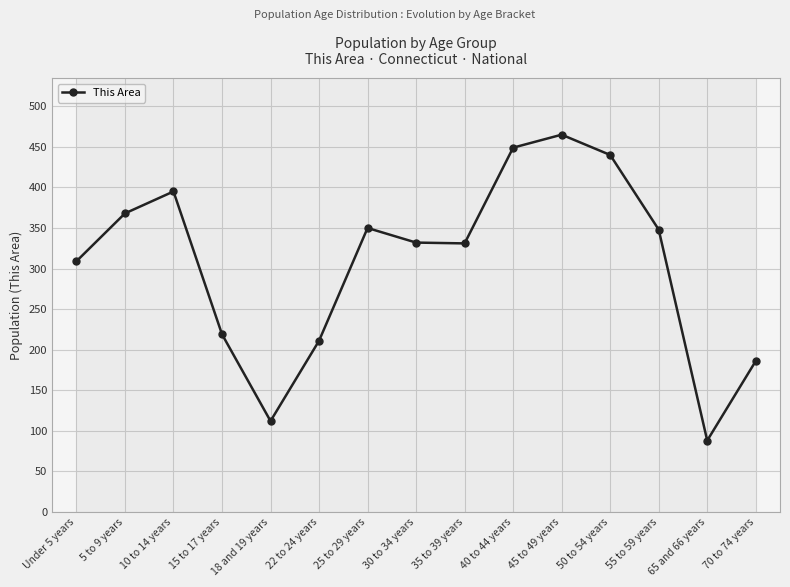

What is the average value?

307